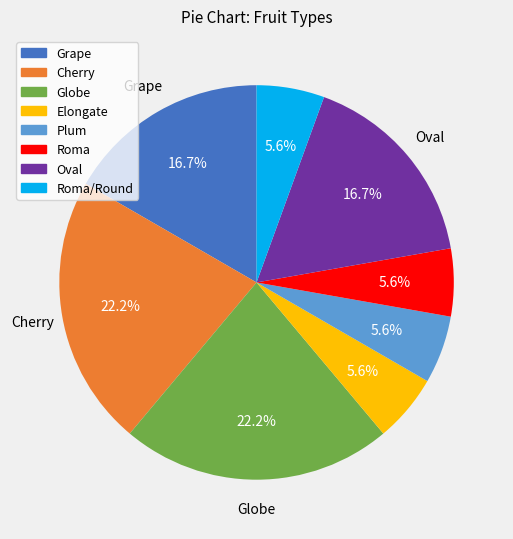

Does any single category account for the majority?

No